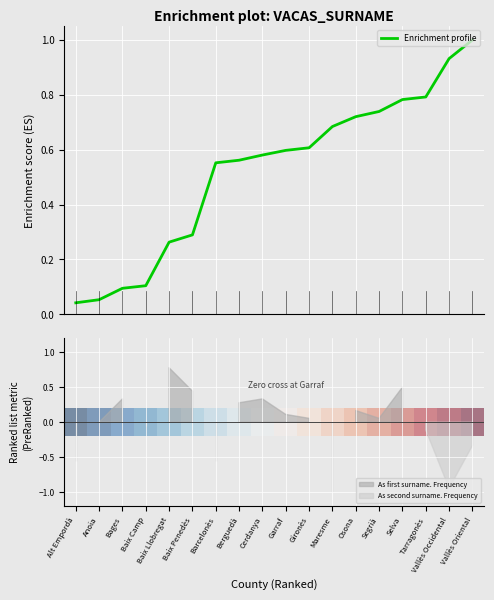

What is the difference between the maximum and minimum values in the Enrichment profile series?

1.0